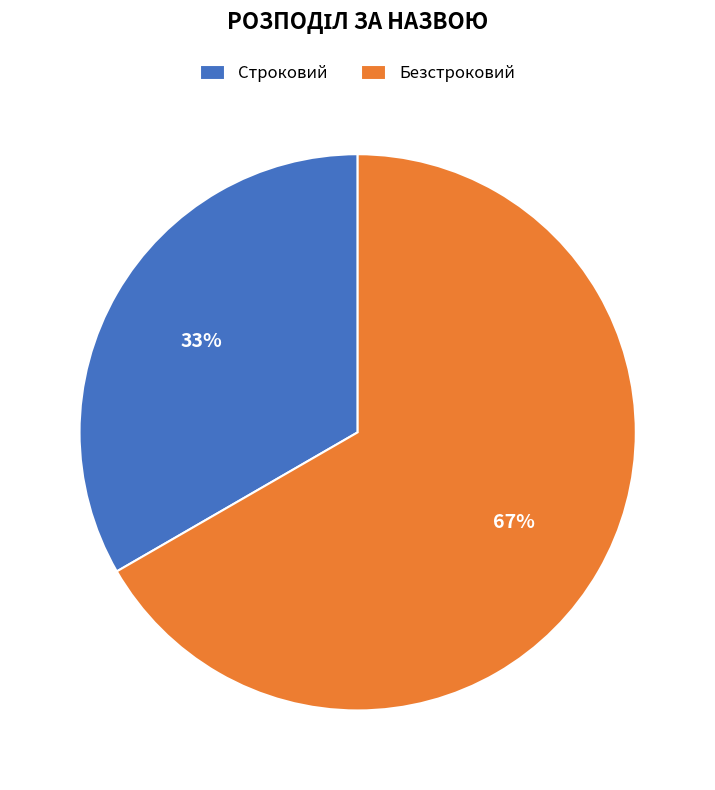

Does Строковий account for over 50% of the chart?

No